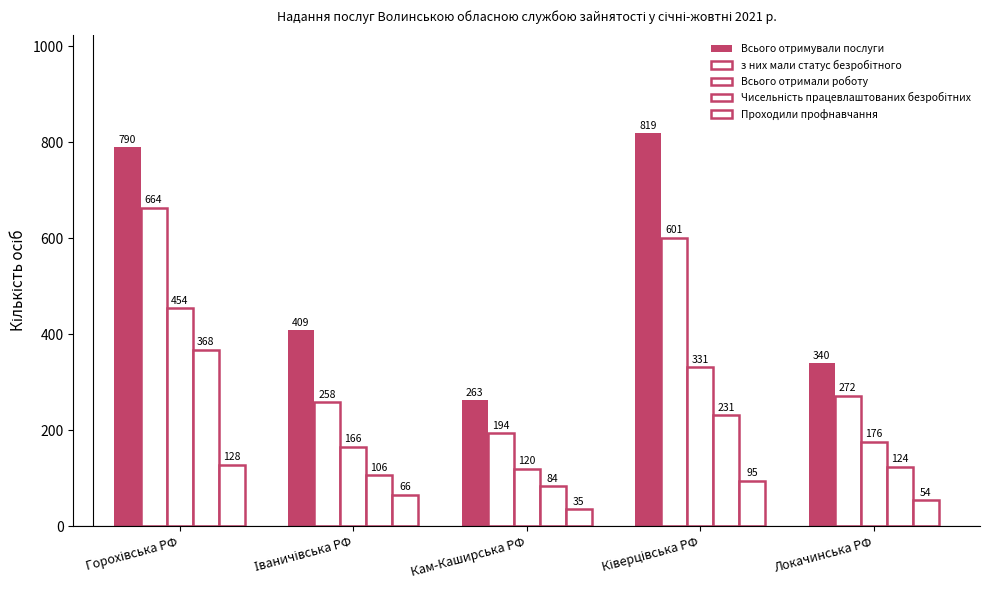

What is the minimum value shown in the chart?

35